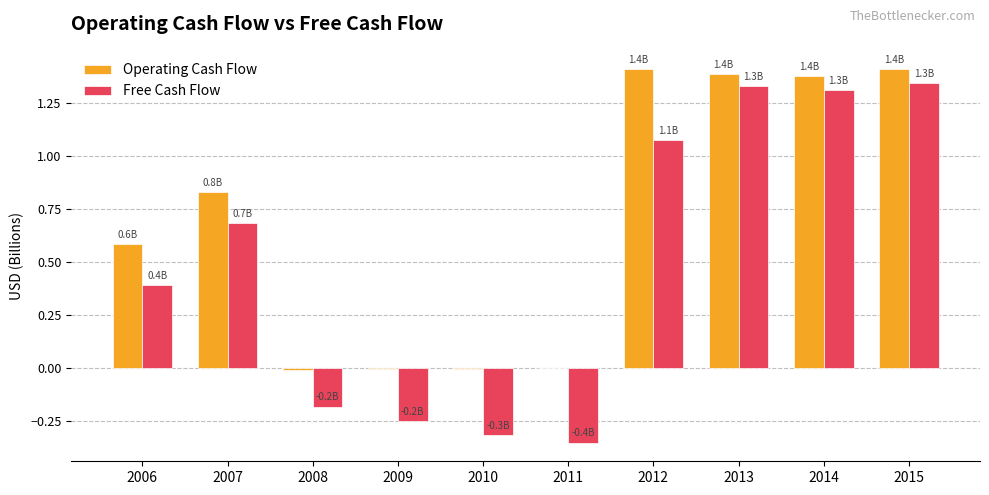

What is the approximate value of Free Cash Flow at 2007?

0.7